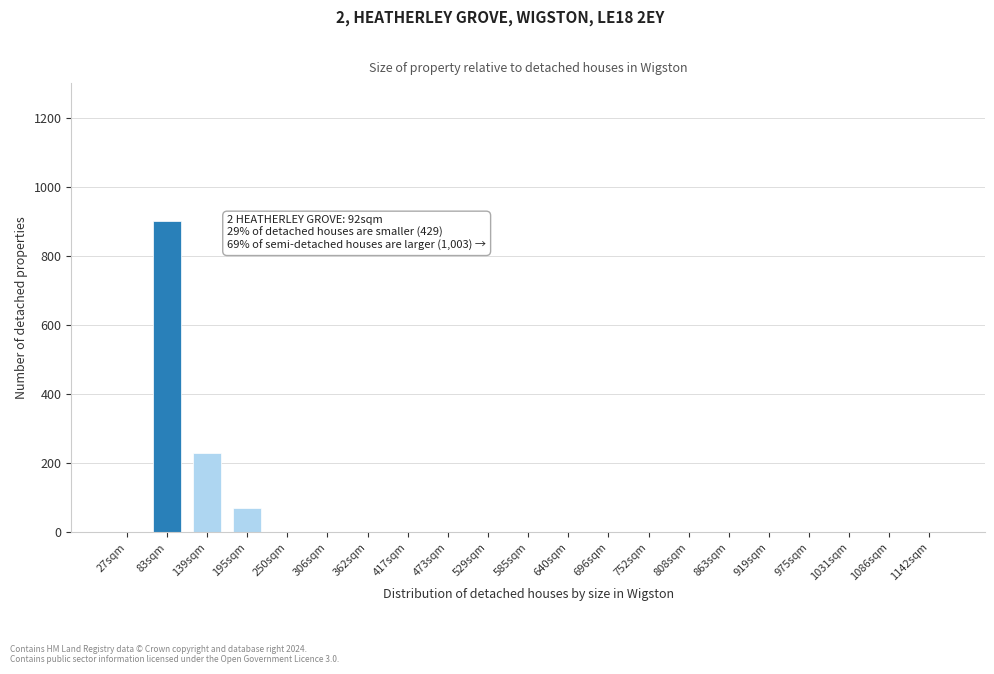

Reading right to left, list all the values displayed in this chart.

1142sqm=0	1086sqm=0	1031sqm=0	975sqm=0	919sqm=0	863sqm=0	808sqm=0	752sqm=0	696sqm=0	640sqm=0	585sqm=0	529sqm=0	473sqm=0	417sqm=0	362sqm=0	306sqm=0	250sqm=0	195sqm=70	139sqm=230	83sqm=900	27sqm=0